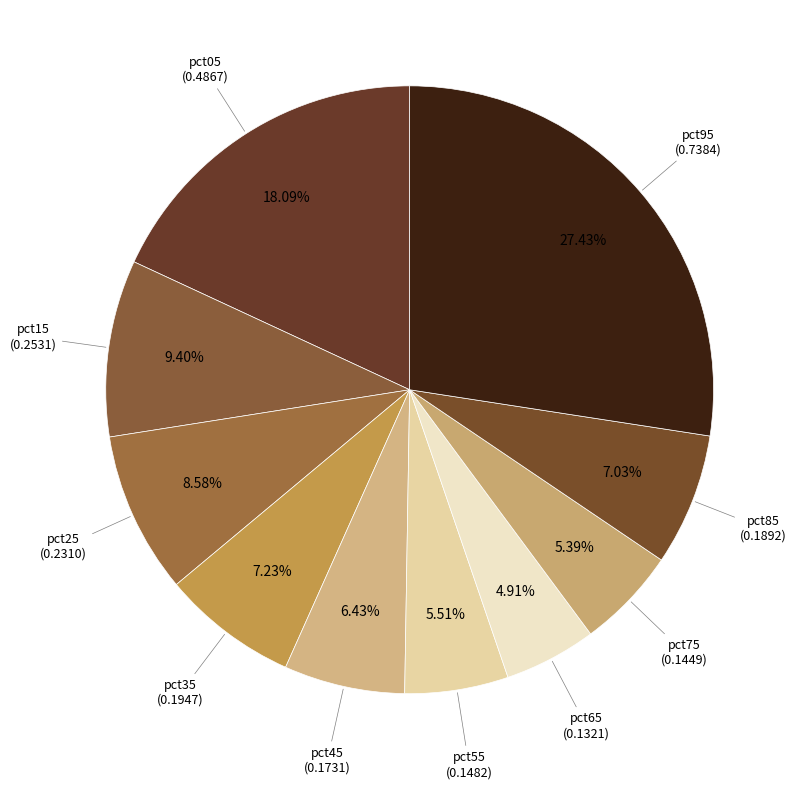

How many slices are in this pie chart?

10